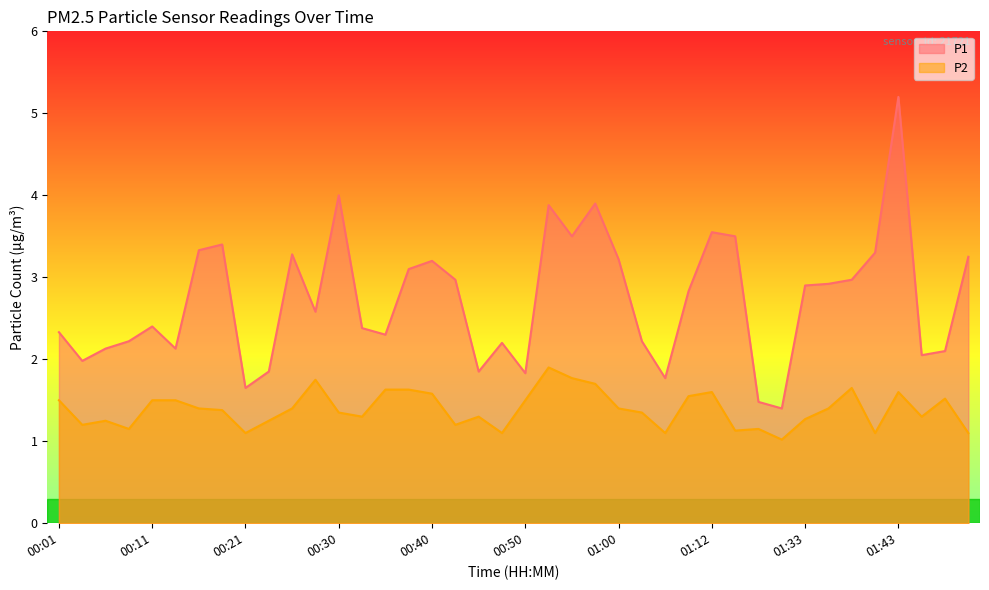

Does the chart have visible grid lines?

No